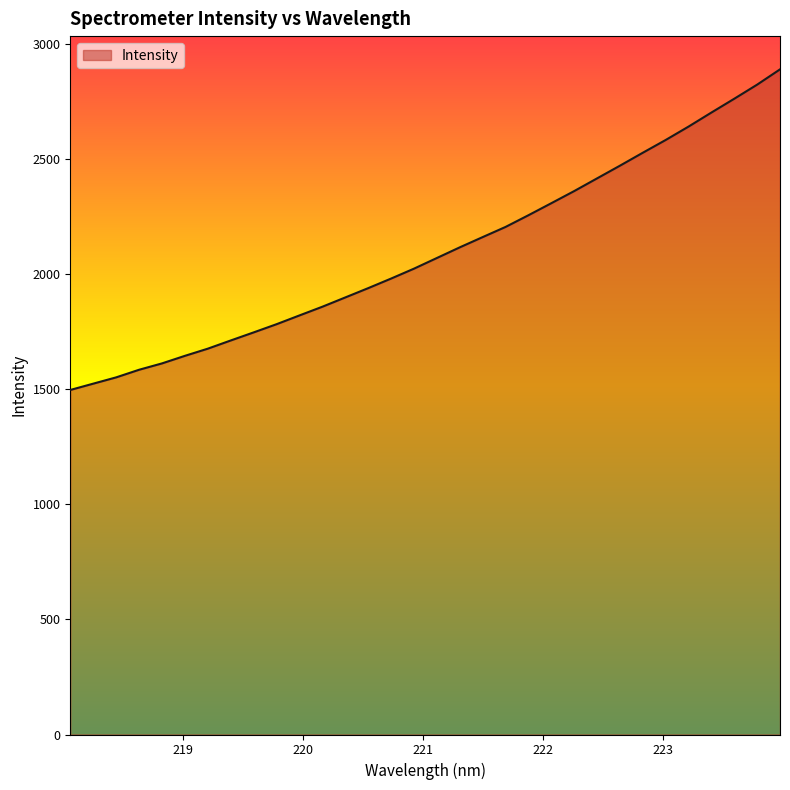

What is the difference between the maximum and minimum values?

1392.3